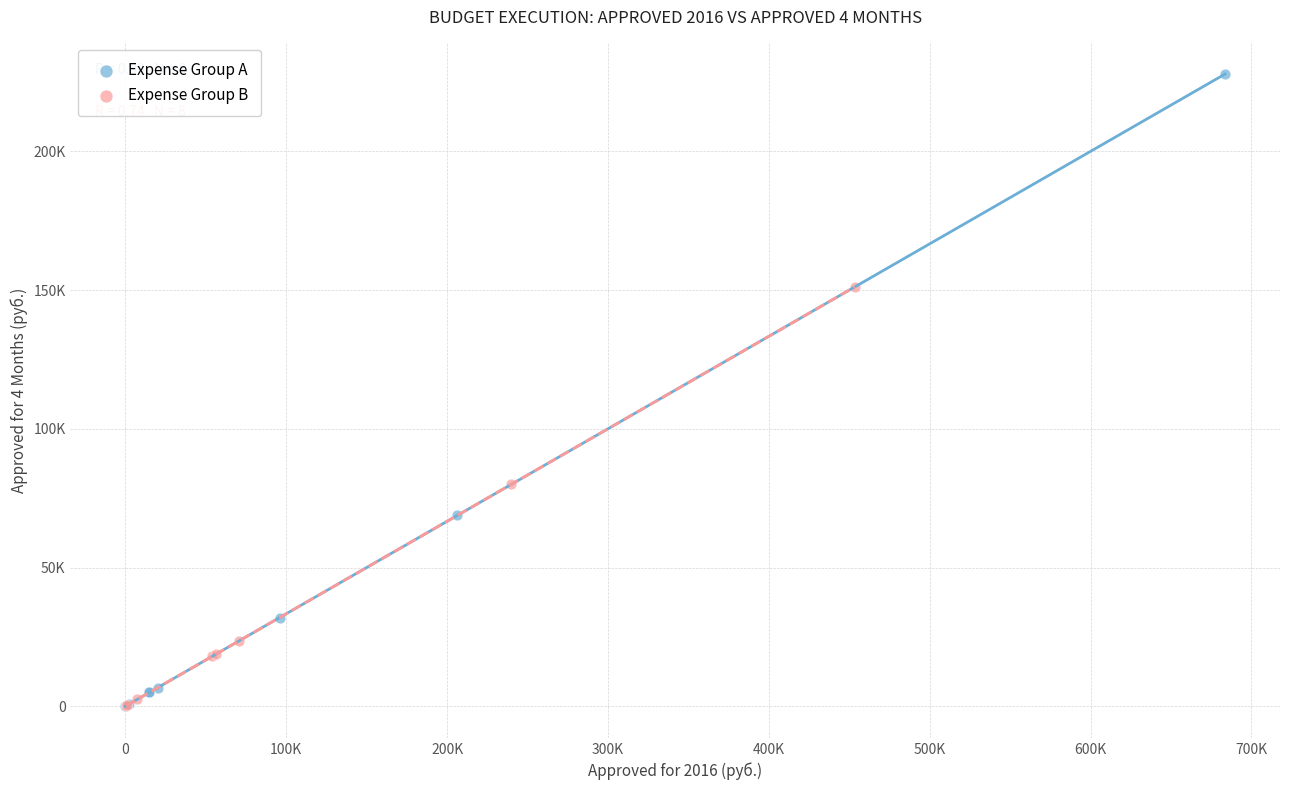

What are all the series names shown in the legend?

Expense Group A, Expense Group B